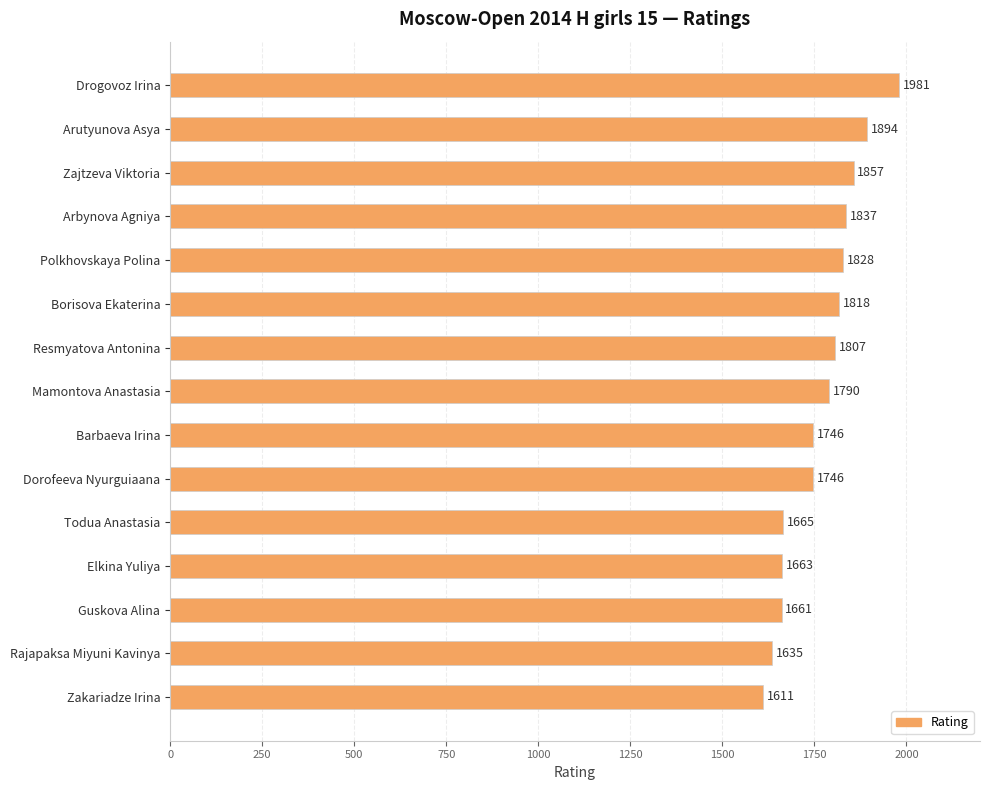

Reading top to bottom, list all the values displayed in this chart.

Drogovoz Irina=1981	Arutyunova Asya=1894	Zajtzeva Viktoria=1857	Arbynova Agniya=1837	Polkhovskaya Polina=1828	Borisova Ekaterina=1818	Resmyatova Antonina=1807	Mamontova Anastasia=1790	Barbaeva Irina=1746	Dorofeeva Nyurguiaana=1746	Todua Anastasia=1665	Elkina Yuliya=1663	Guskova Alina=1661	Rajapaksa Miyuni Kavinya=1635	Zakariadze Irina=1611